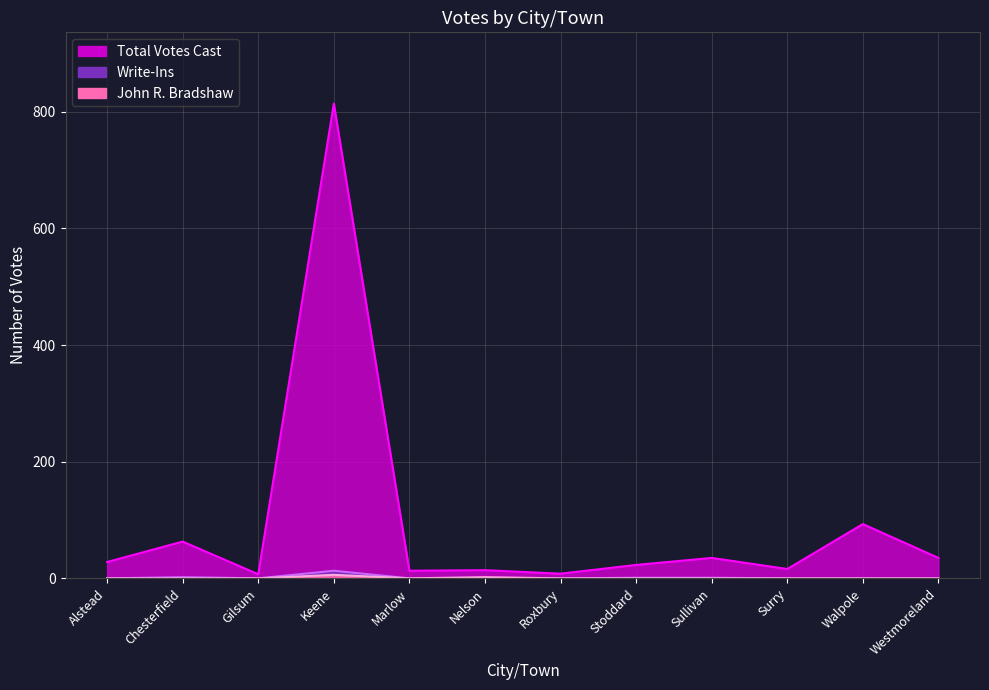

At which category is the sum across all series the highest?

Keene